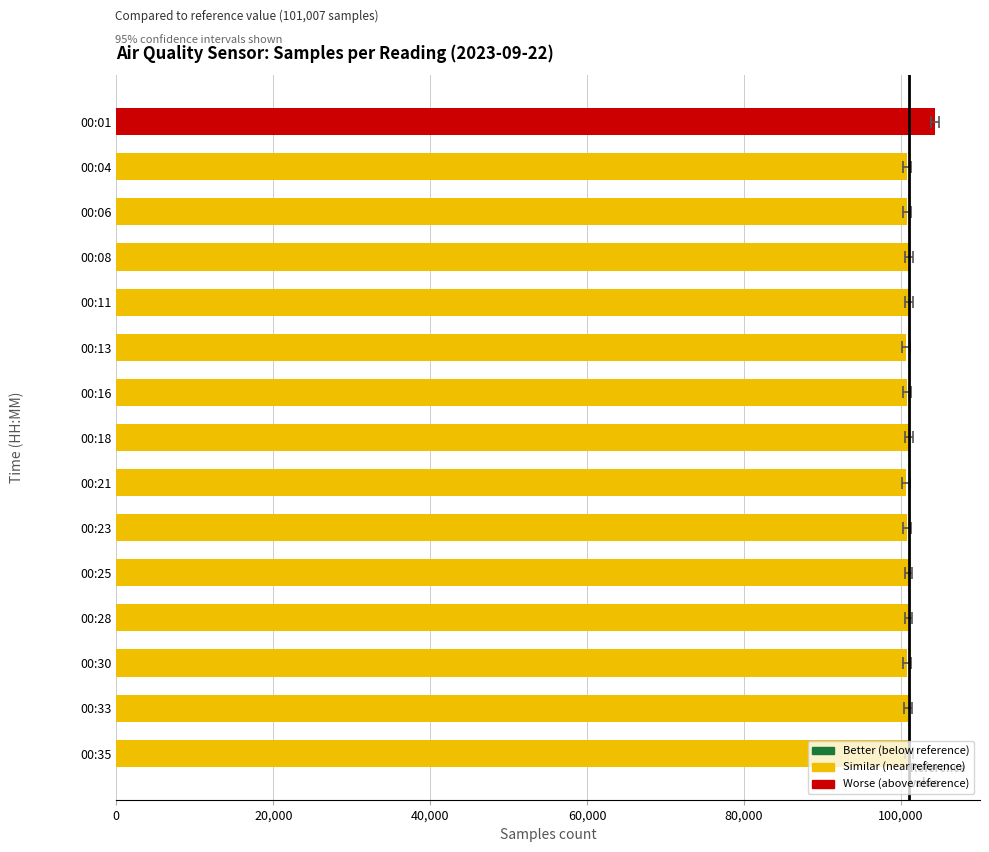

Count the number of data series in this chart.

1